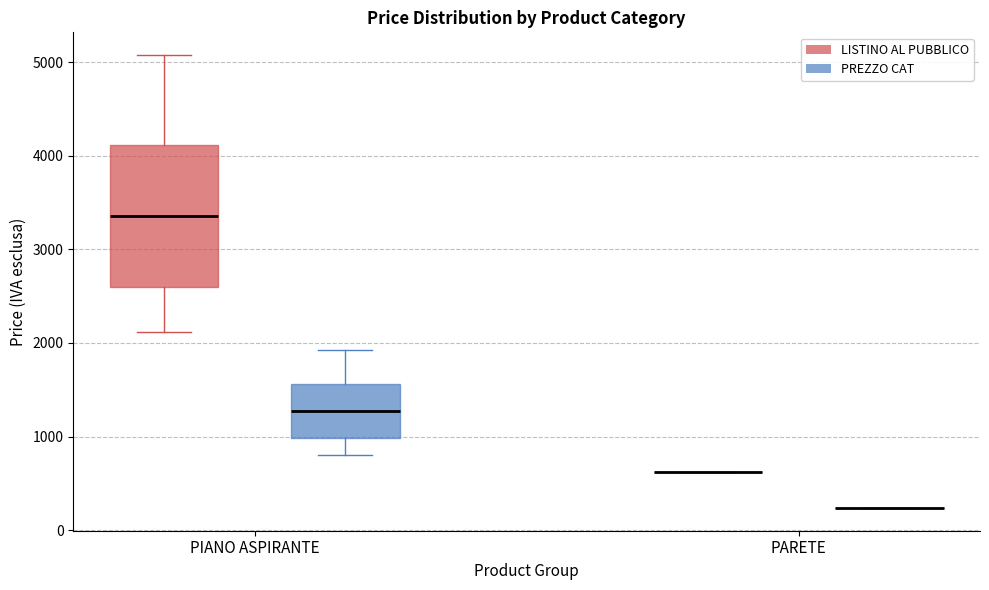

Reading left to right, transcribe this box plot: for each box, give where its median line is, the range the box spans, and where its two whiskers end, as read against the y-axis. The values are not printed on the chart, so give them approximately, as read against the axis.

PIANO ASPIRANTE (LISTINO AL PUBBLICO): median 3400, box 2600 to 4100, whiskers 2100 to 5100
PIANO ASPIRANTE (PREZZO CAT): median 1300, box 1000 to 1600, whiskers 800 to 1900
PARETE (LISTINO AL PUBBLICO): box collapsed to a line at 600, whiskers 600 to 600
PARETE (PREZZO CAT): box collapsed to a line at 200, whiskers 200 to 200